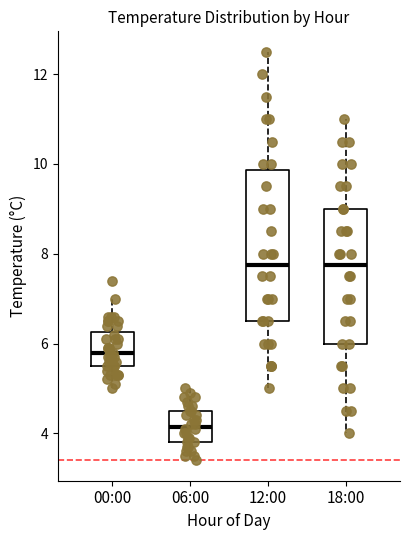

Which box's median line is the lowest?

06:00